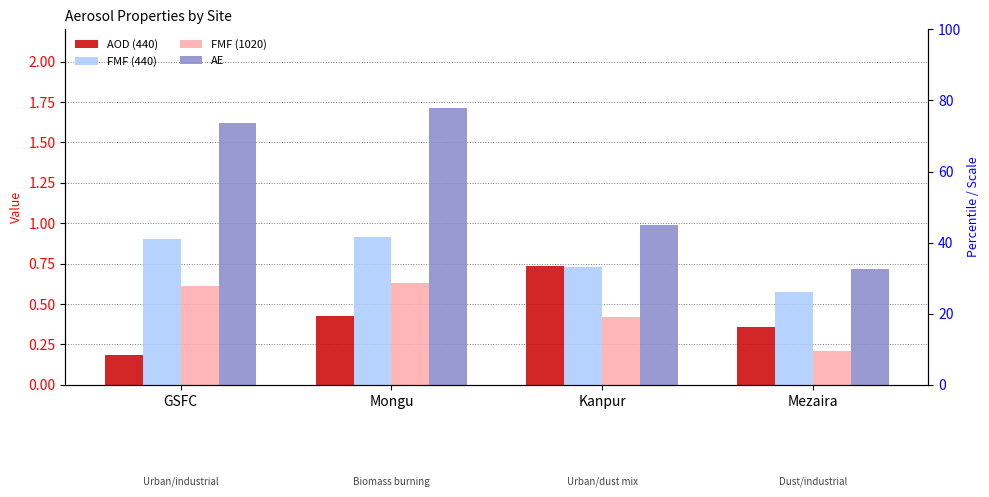

Reading left to right, list all the values displayed in this chart.

AOD (440): GSFC=0.2	Mongu=0.4	Kanpur=0.7	Mezaira=0.4
FMF (440): GSFC=0.9	Mongu=0.9	Kanpur=0.7	Mezaira=0.6
FMF (1020): GSFC=0.6	Mongu=0.6	Kanpur=0.4	Mezaira=0.2
AE: GSFC=1.6	Mongu=1.7	Kanpur=1.0	Mezaira=0.7